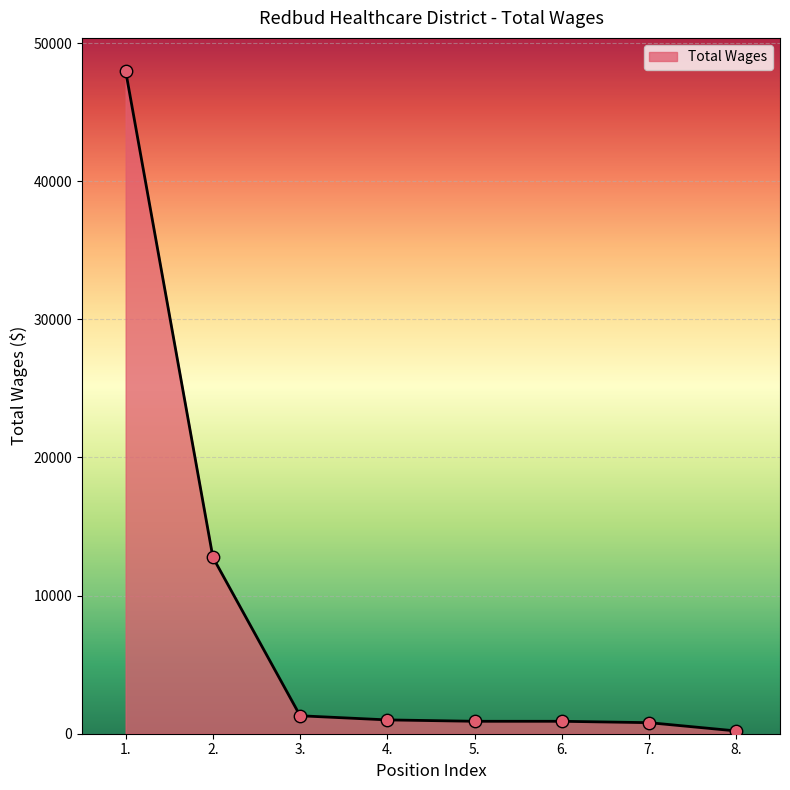

What is the change in value from 2. to 3.?

-11468